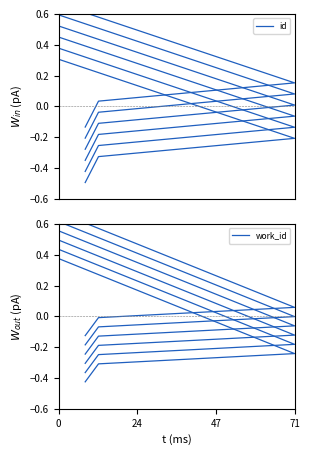

What is the difference between the maximum and minimum values in the work_id series?

0.8